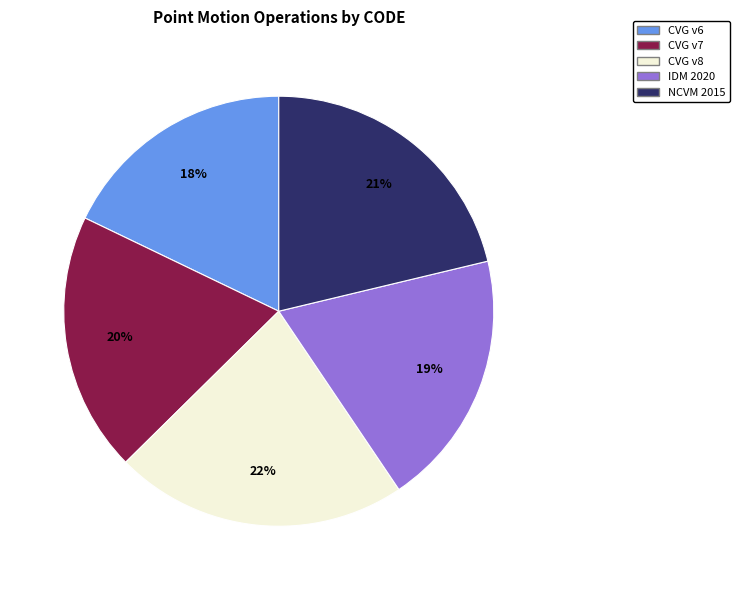

Is there any slice that represents more than half of the pie?

No